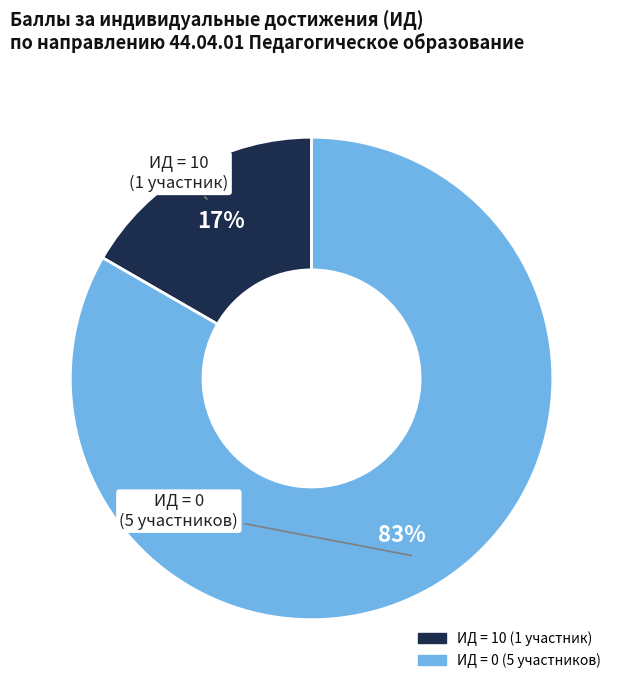

Does any single category account for the majority?

Yes